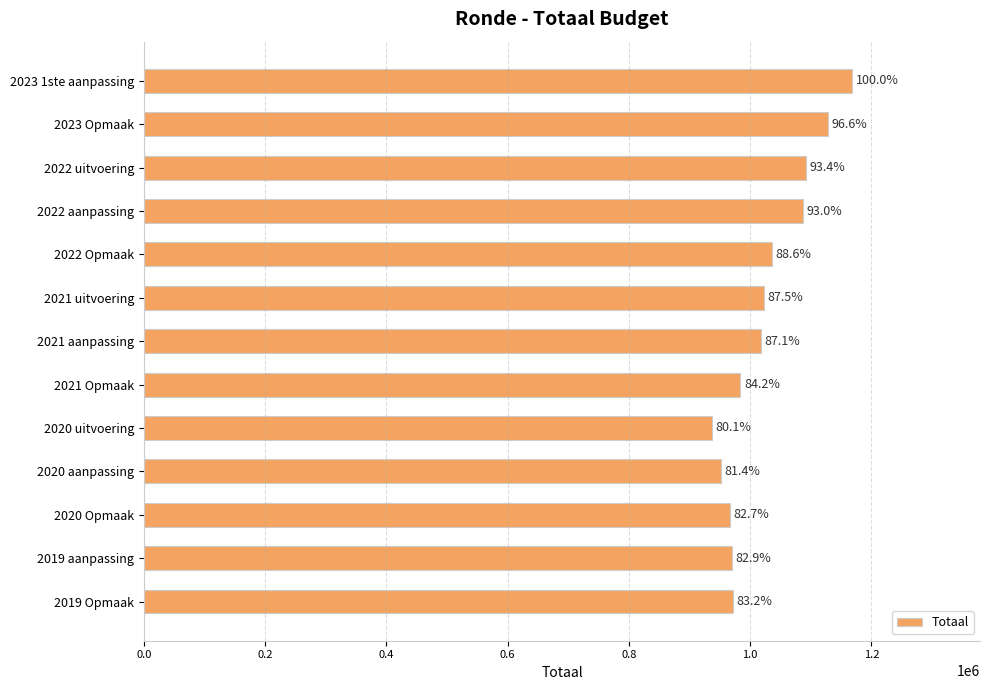

How many bars are there in total?

13